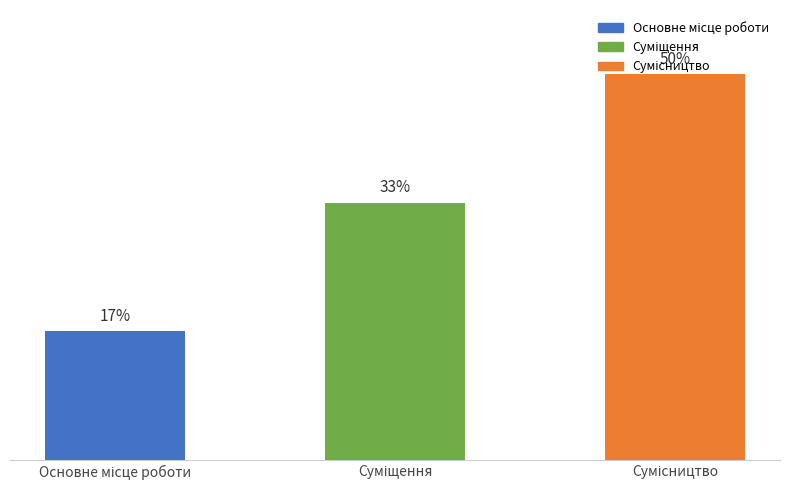

Are the bars horizontal?

No